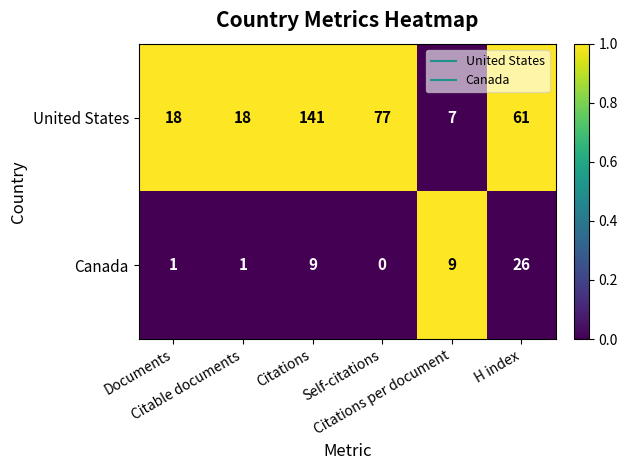

Which series has the largest range (max minus min)?

United States